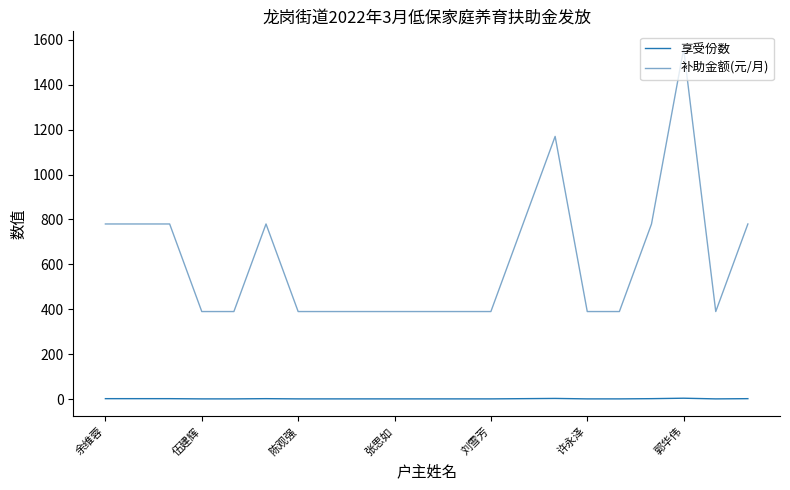

List the series in order of their peak value, highest first.

补助金额(元/月), 享受份数